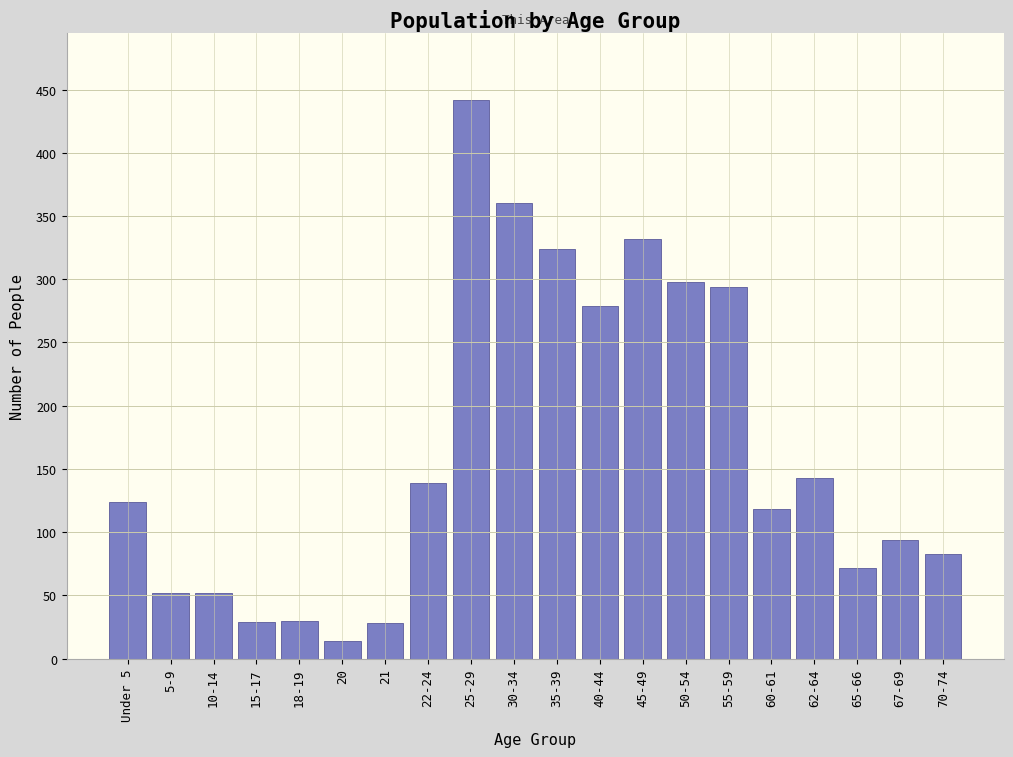

Read the value at Under 5.

124